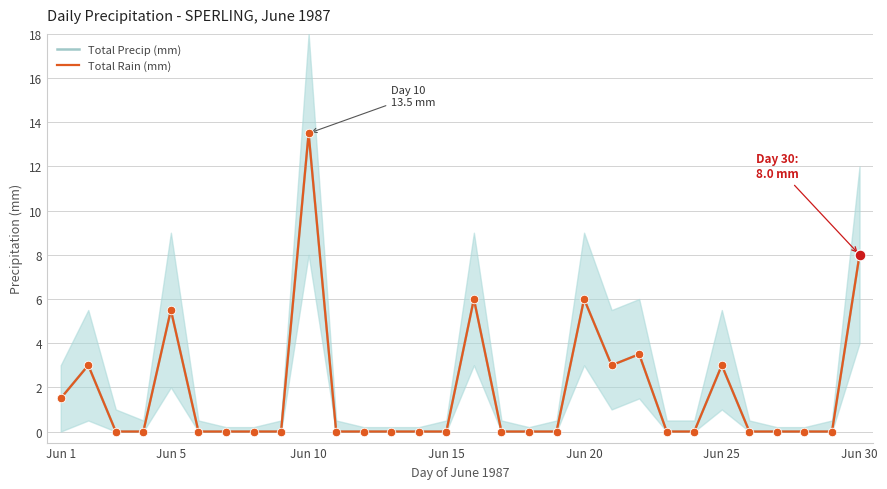

Which series has the largest total across all categories?

Total Precip (mm)